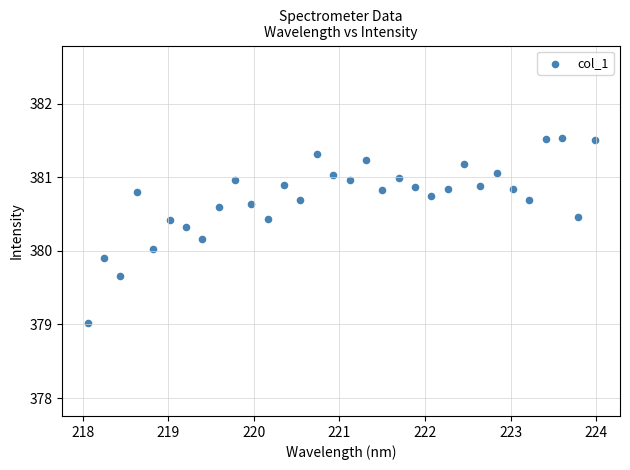

What is the range of X values (max minus min)?

5.9